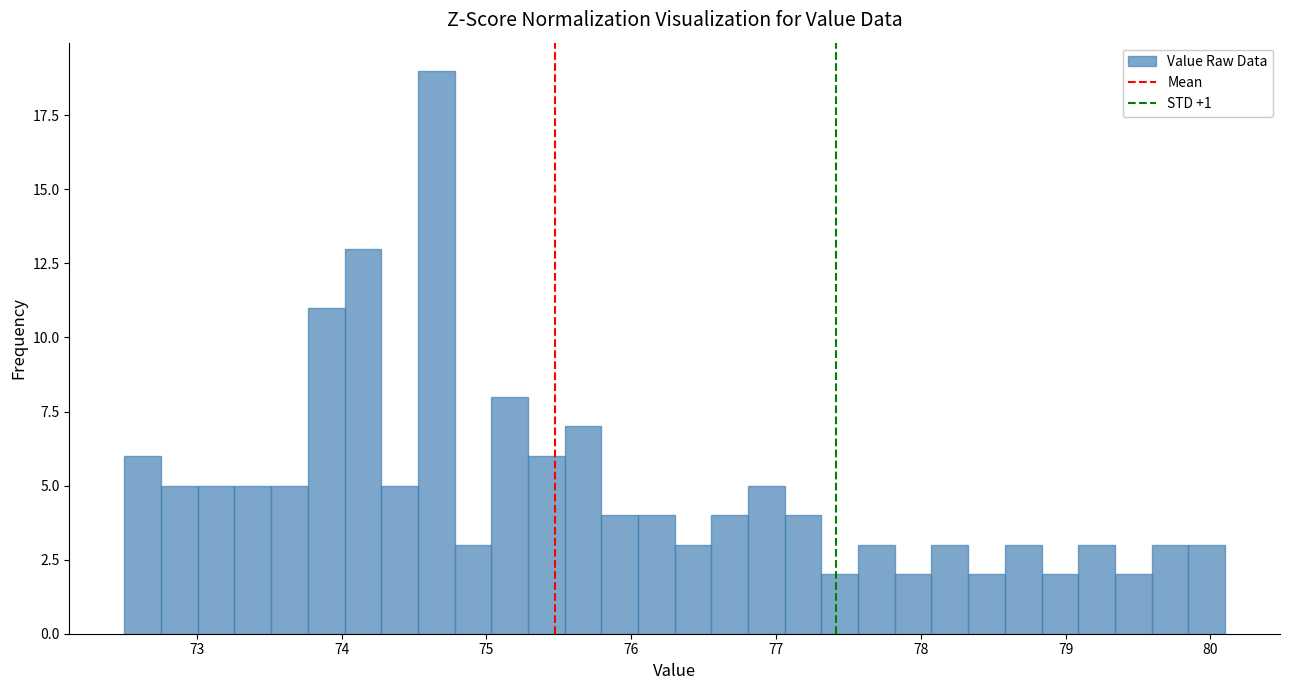

Read against the x-axis, roughly where is the centre of the tallest bar?

74.7